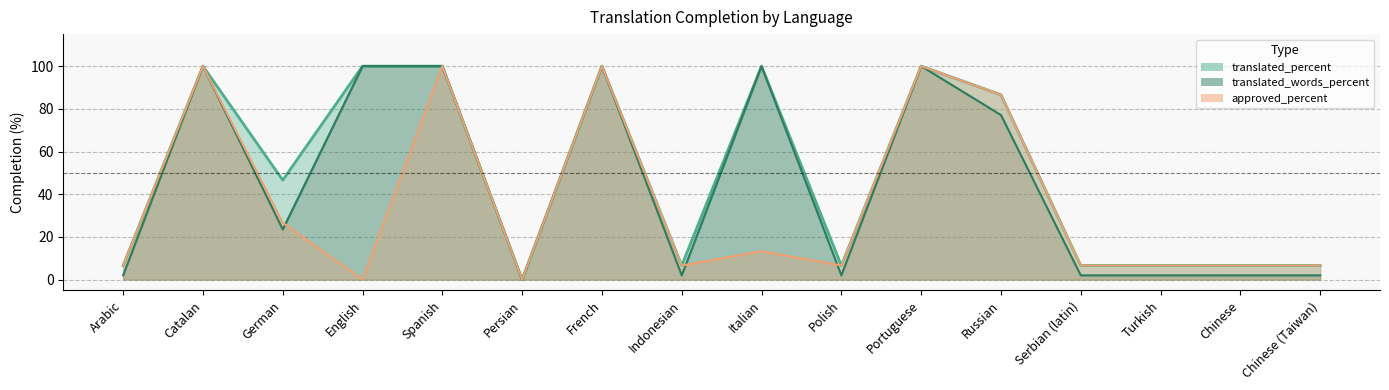

At which label does translated_words_percent first exceed 23?

Catalan